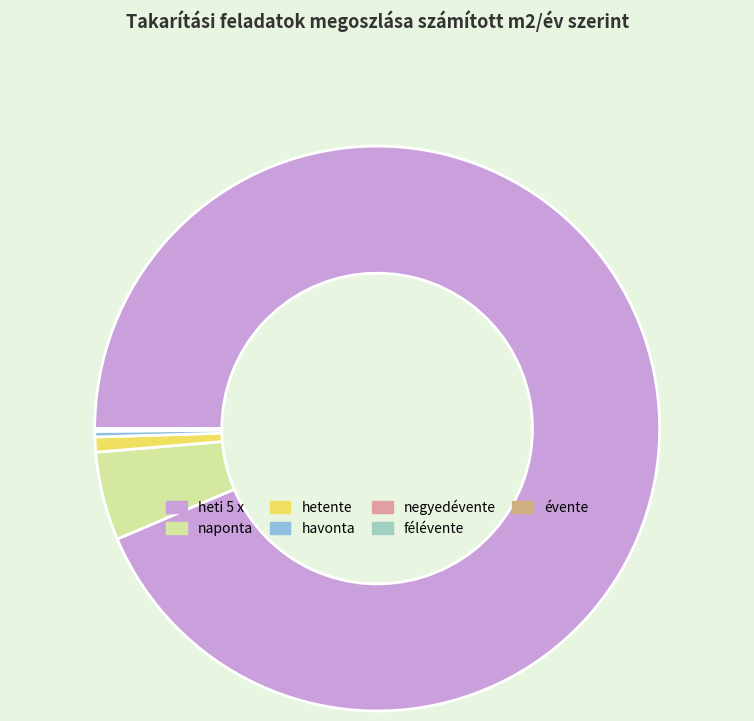

Is the sum of heti 5 x and havonta greater than half?

Yes